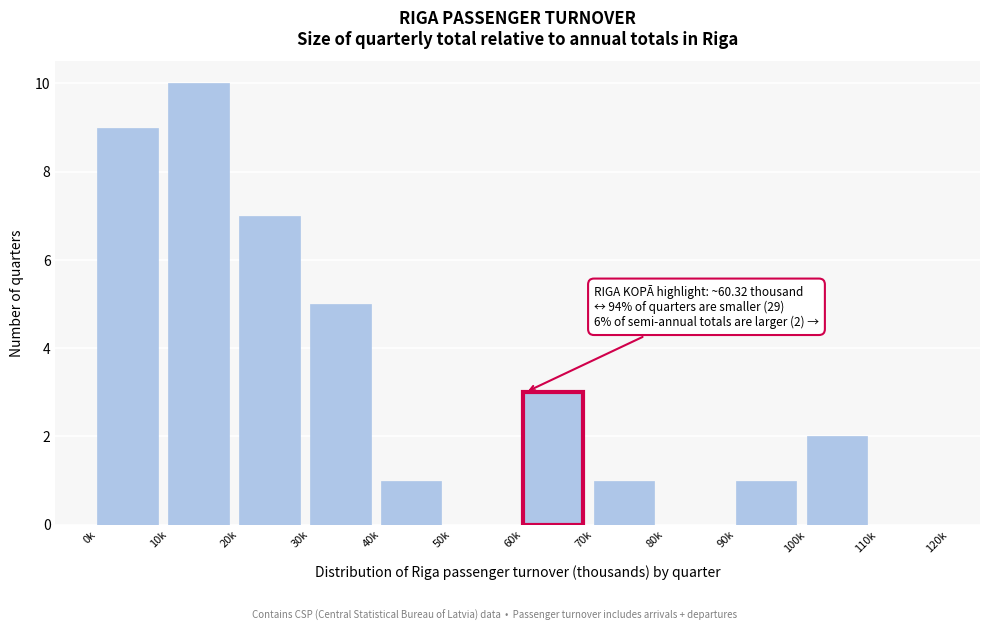

Reading left to right, transcribe all the data shown in this chart.

0k=9	10k=10	20k=7	30k=5	40k=1	50k=0	60k=3	70k=1	80k=0	90k=1	100k=2	110k=0